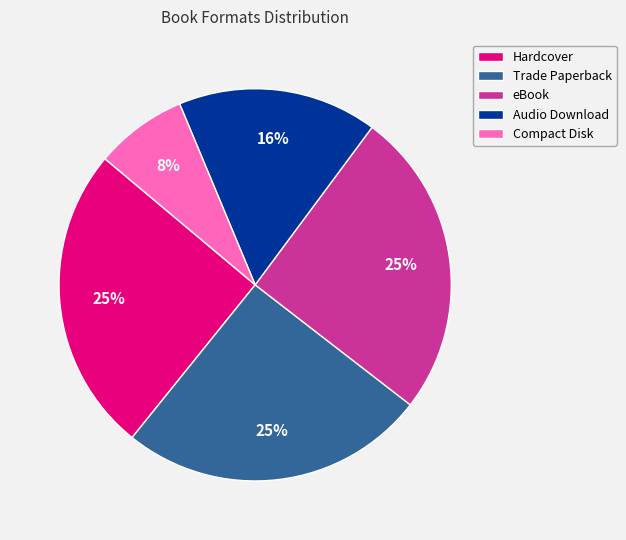

Which slice is the smallest?

Compact Disk